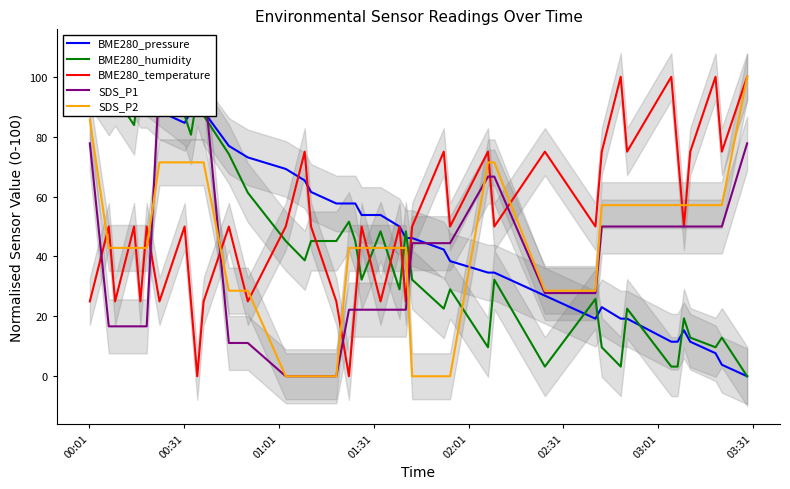

Reading right to left, transcribe all the data shown in this chart.

BME280_pressure: 0.0	3.8	7.7	11.5	15.4	11.5	11.5	19.2	19.2	23.1	19.2	26.9	34.6	34.6	38.5	42.3	46.2	46.2	50.0	53.8	53.8	57.7	57.7	57.7	61.5	65.4	69.2	73.1	76.9	88.5	88.5	88.5	84.6	88.5	92.3	92.3	96.2	96.2	96.2	100.0
BME280_humidity: 0.0	12.9	9.7	12.9	19.4	3.2	3.2	22.6	3.2	9.7	25.8	3.2	32.3	9.7	29.0	22.6	32.3	48.4	29.0	48.4	32.3	45.2	51.6	45.2	45.2	38.7	45.2	61.3	74.2	87.1	93.5	80.6	87.1	93.5	96.8	100.0	83.9	93.5	90.3	100.0
BME280_temperature: 100.0	75.0	100.0	75.0	50.0	75.0	100.0	75.0	100.0	75.0	50.0	75.0	50.0	75.0	50.0	75.0	50.0	25.0	50.0	25.0	50.0	25.0	0.0	25.0	50.0	75.0	50.0	25.0	50.0	25.0	0.0	25.0	50.0	25.0	50.0	25.0	50.0	25.0	50.0	25.0
SDS_P1: 77.8	50.0	50.0	50.0	50.0	50.0	50.0	50.0	50.0	50.0	27.8	27.8	66.7	66.7	44.4	44.4	44.4	22.2	22.2	22.2	22.2	22.2	22.2	0.0	0.0	0.0	0.0	11.1	11.1	100.0	100.0	100.0	100.0	100.0	16.7	16.7	16.7	16.7	16.7	77.8
SDS_P2: 100.0	57.1	57.1	57.1	57.1	57.1	57.1	57.1	57.1	57.1	28.6	28.6	71.4	71.4	0.0	0.0	0.0	42.9	42.9	42.9	42.9	42.9	42.9	0.0	0.0	0.0	0.0	28.6	28.6	71.4	71.4	71.4	71.4	71.4	42.9	42.9	42.9	42.9	42.9	85.7